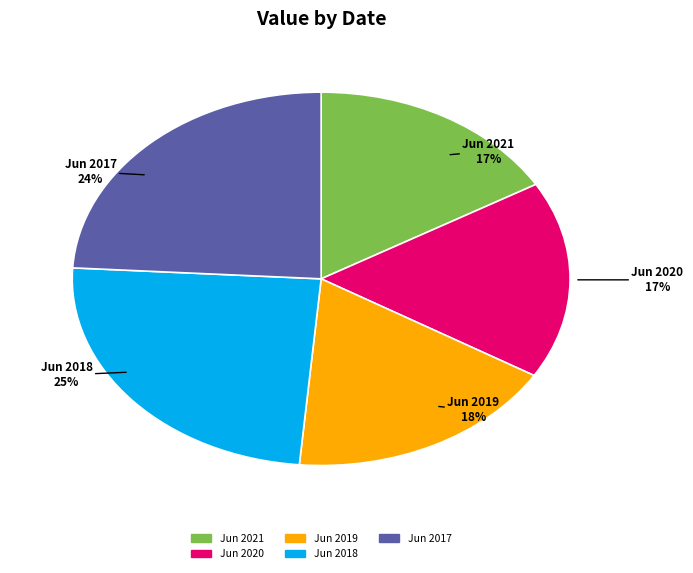

How many slices are in this pie chart?

5